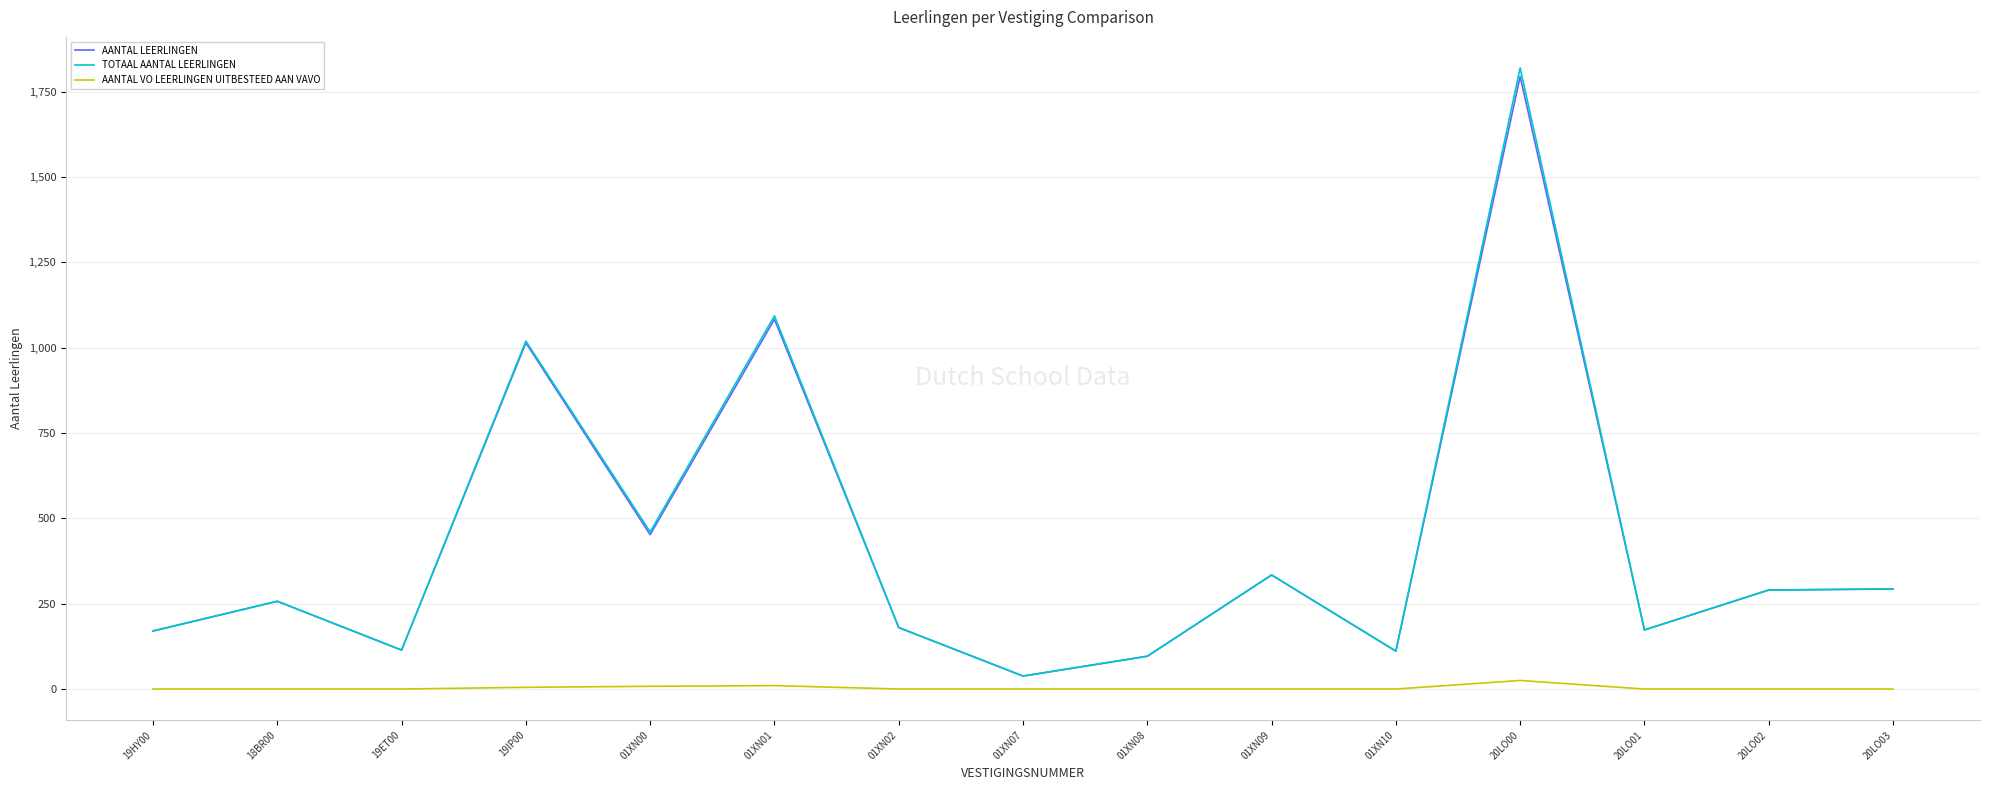

At which category is the sum across all series the highest?

20LO00